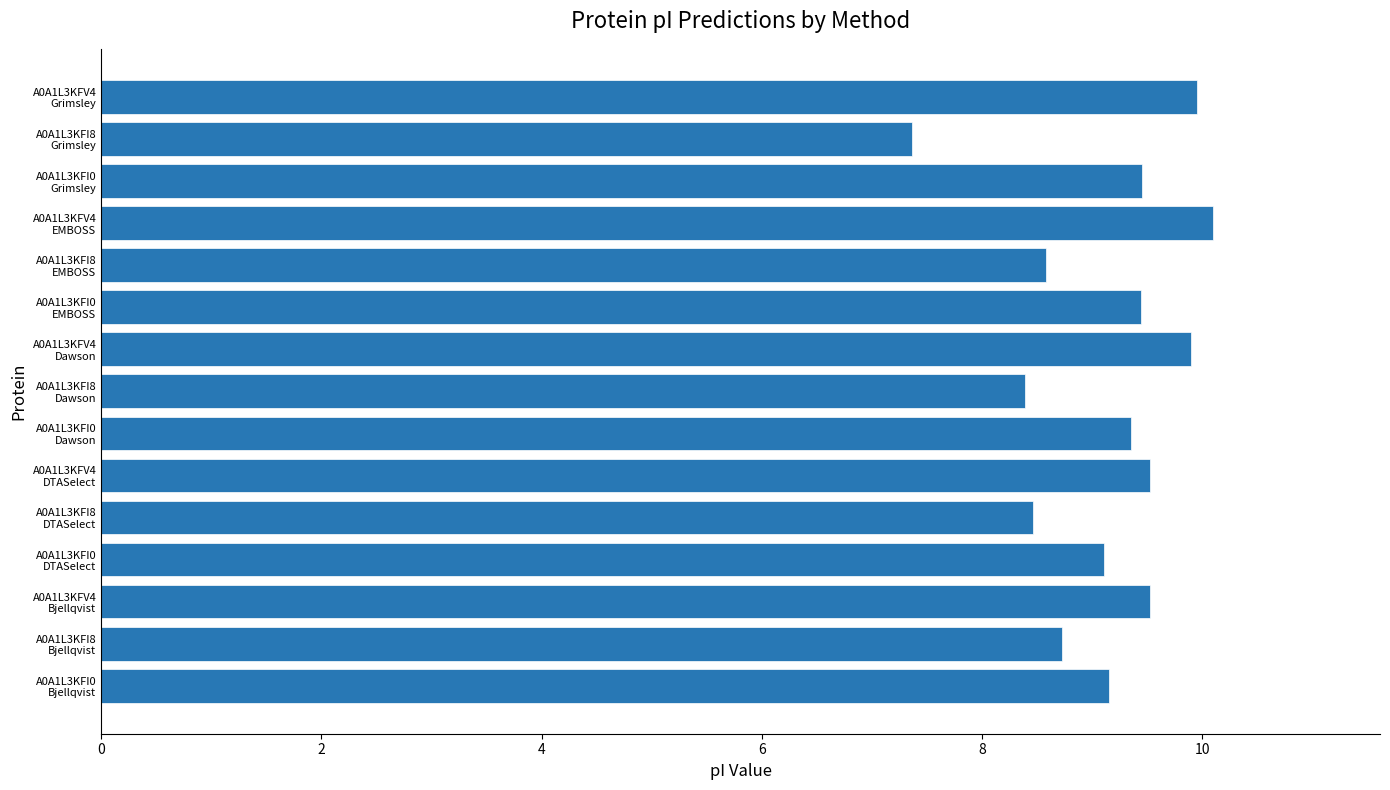

What is the minimum value shown in the chart?

7.4